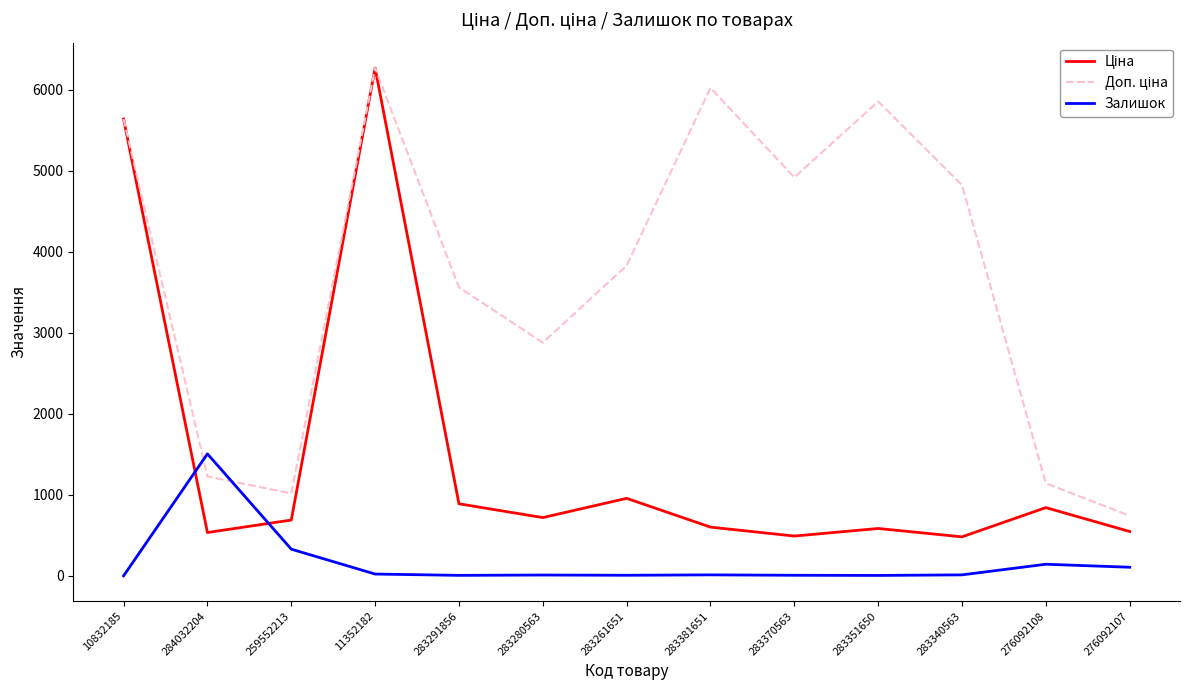

What is the spread (max minus min) of values at 284032204?

970.6